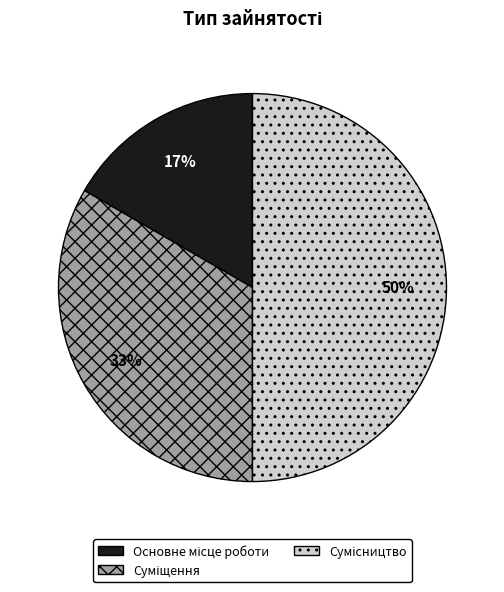

To the nearest percent, what is the difference between the largest and smallest slice percentages?

33%